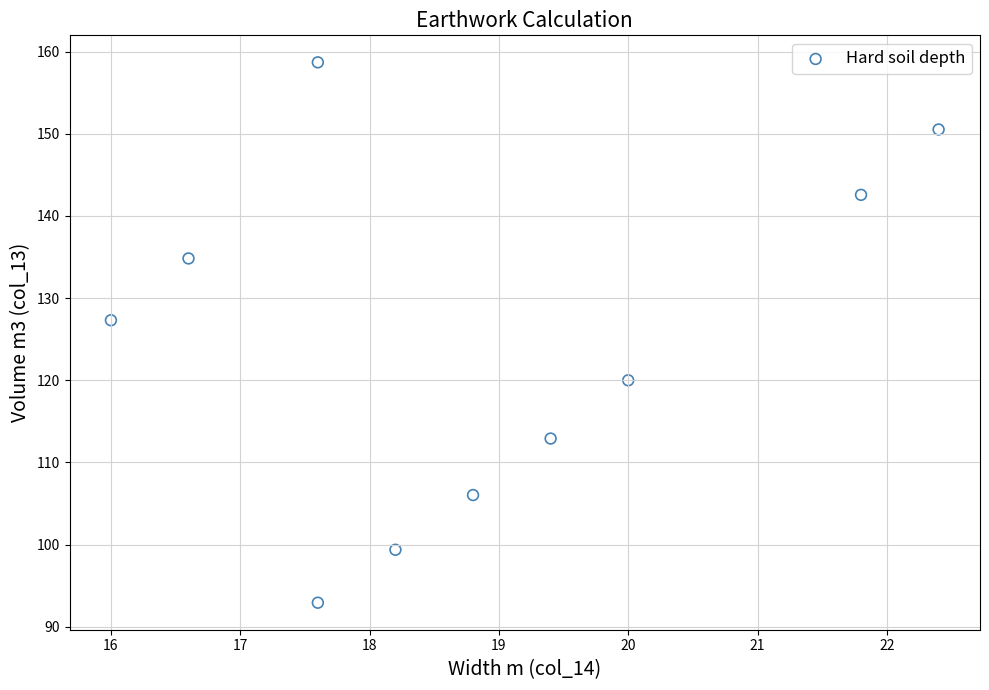

What is the range of Y values (max minus min)?

65.8